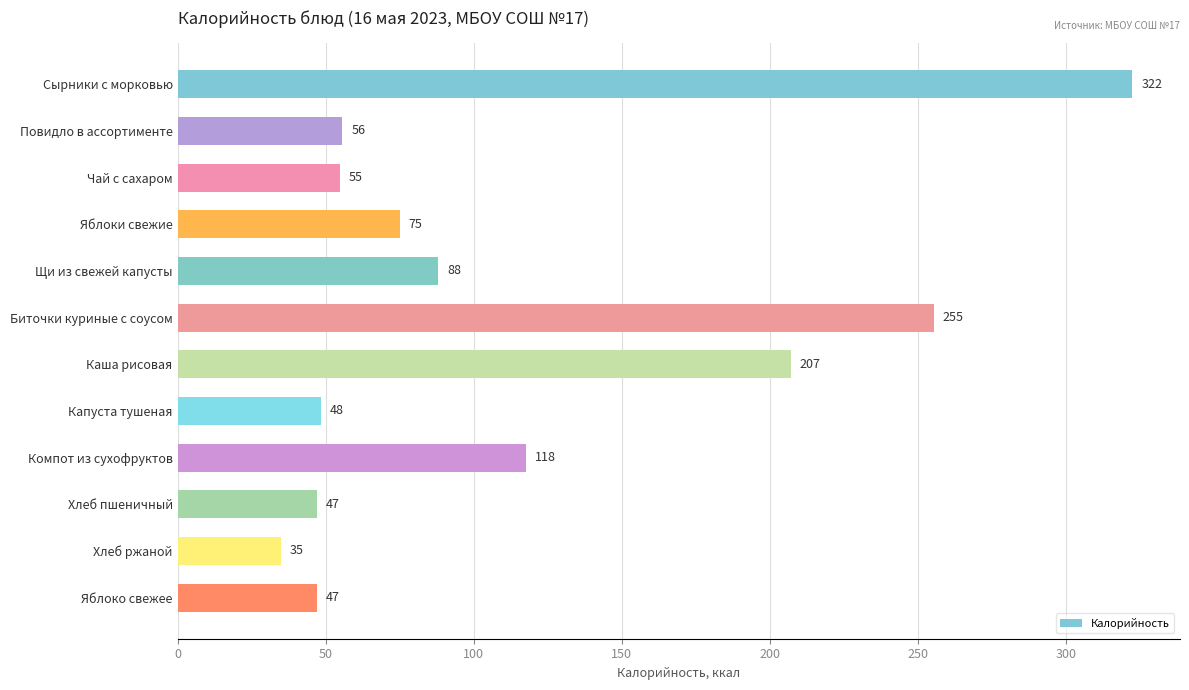

What is the label of the 7th bar from the bottom?

Биточки куриные с соусом